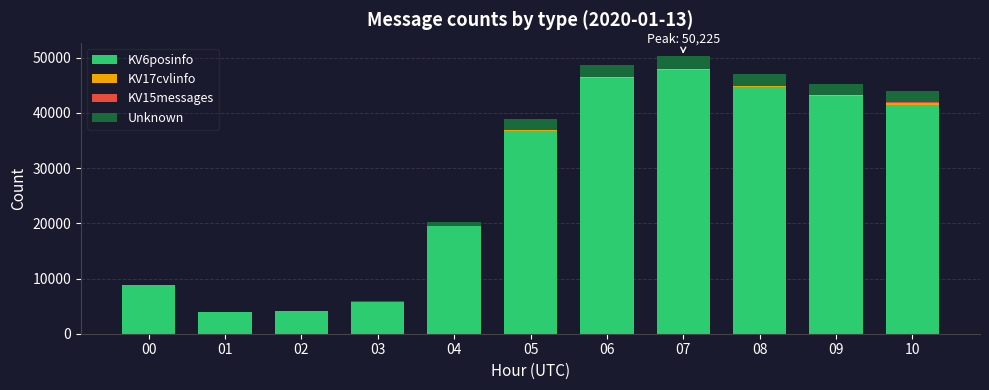

At how many categories does at least one series exceed 25627?

6